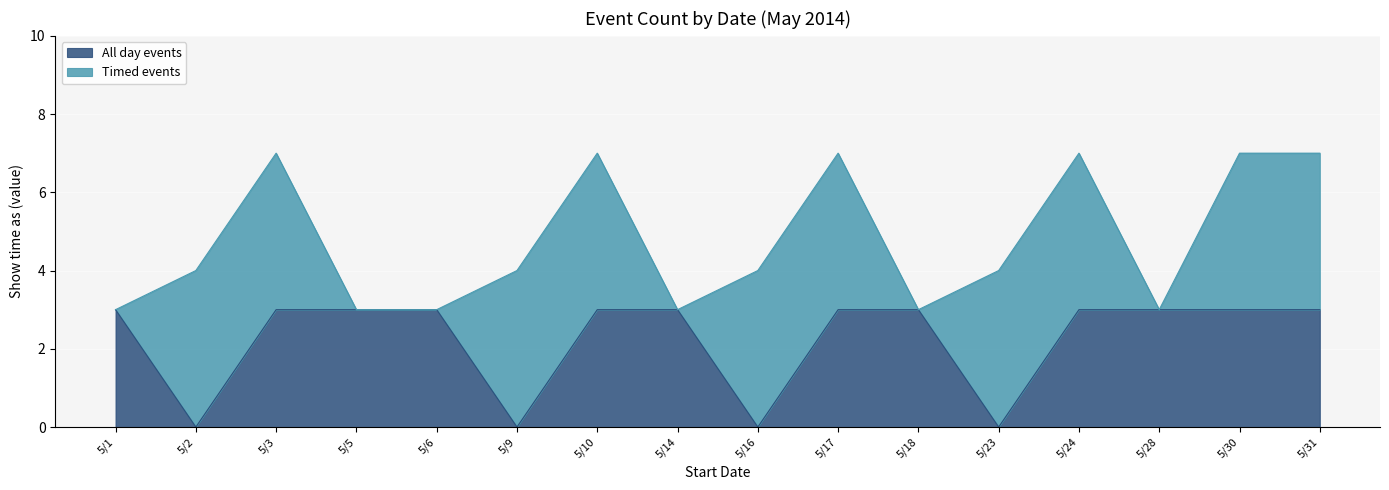

The chart shows a value of 5 at 5/14. True or false?

False